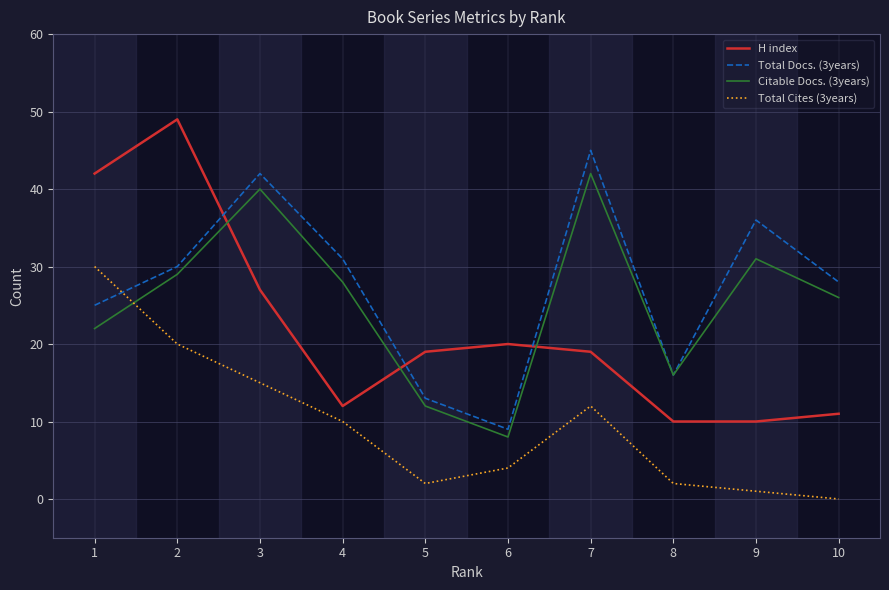

At how many categories does at least one series exceed 26?

7